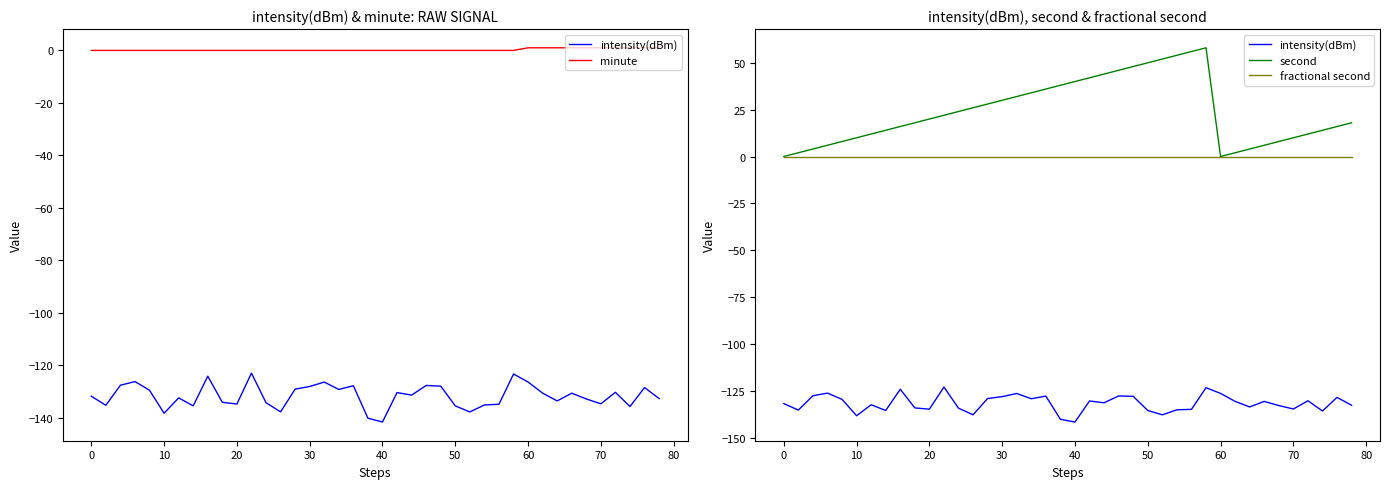

What is the value of the second point at the 5th from the left?

8.0